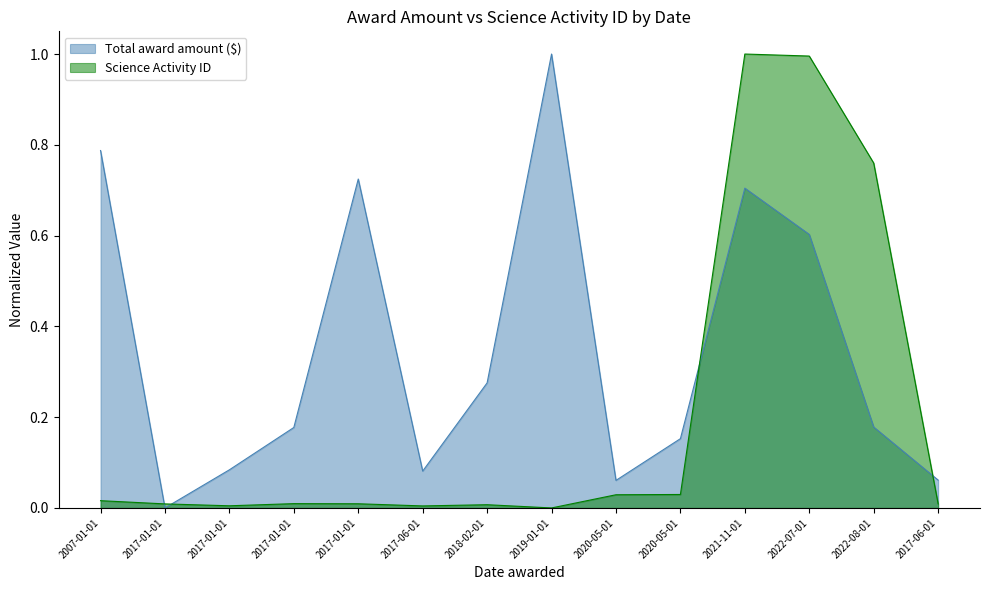

How many intersections are there between Total award amount ($) and Science Activity ID?

4